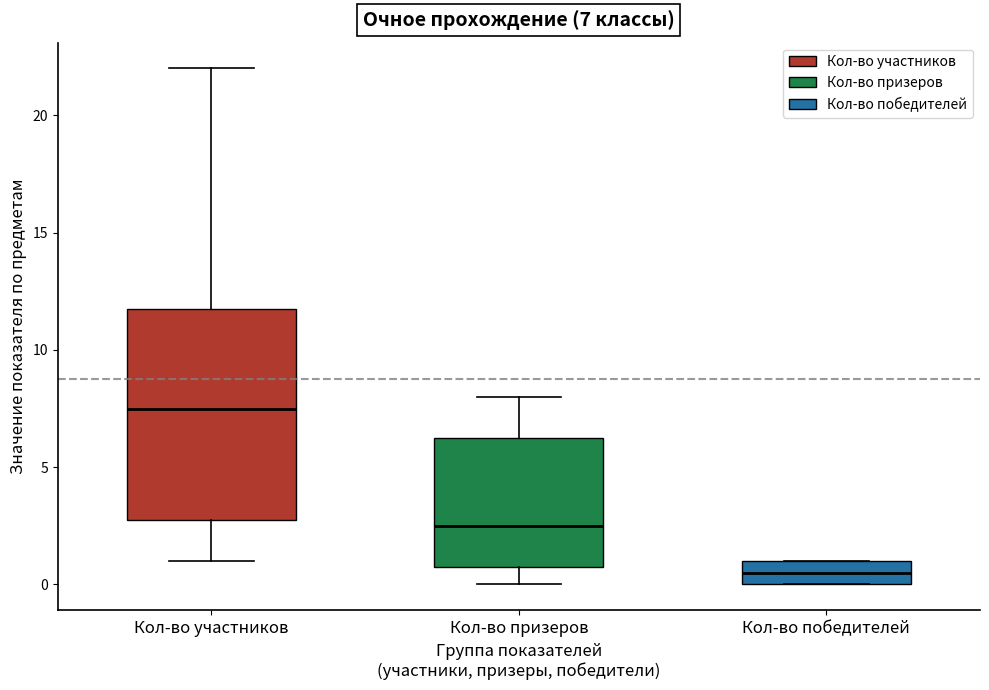

Which box is the tallest, from its lower edge to its upper edge?

Кол-во участников